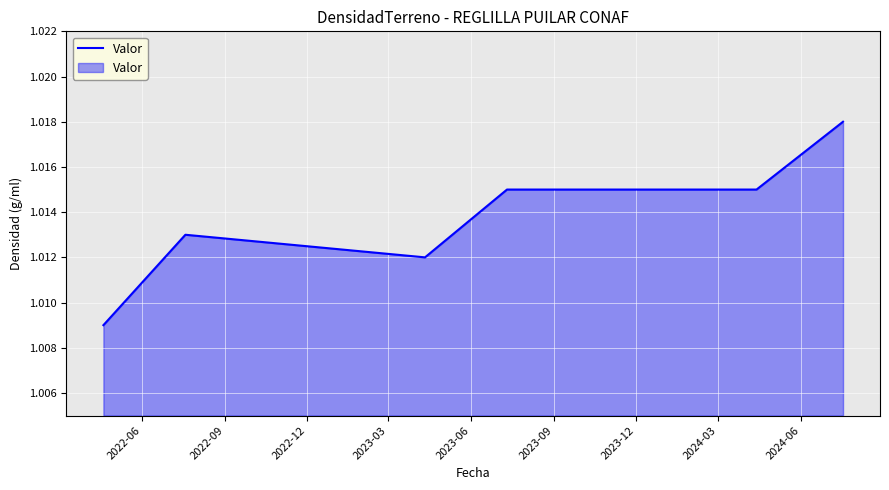

True or false: there are more than 0 points higher than both neighbors.

True